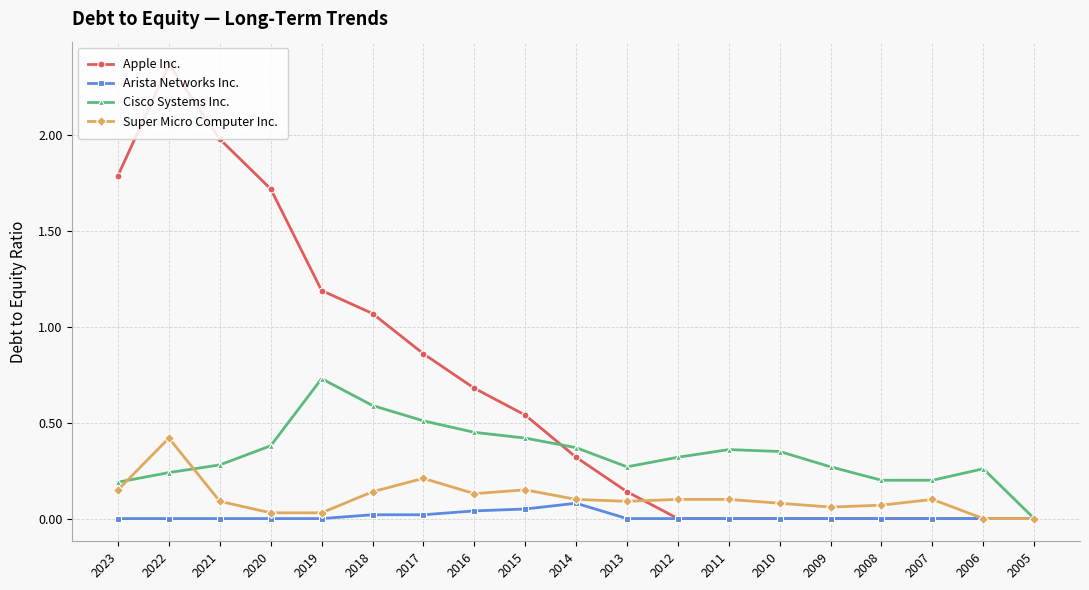

Which label corresponds to the largest value in the chart?

2022